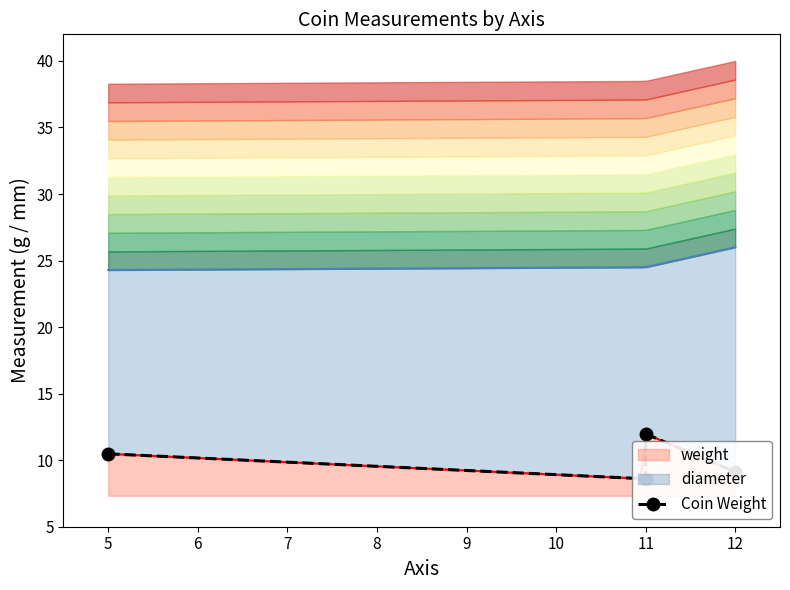

Which category has the lowest value across all series?

11